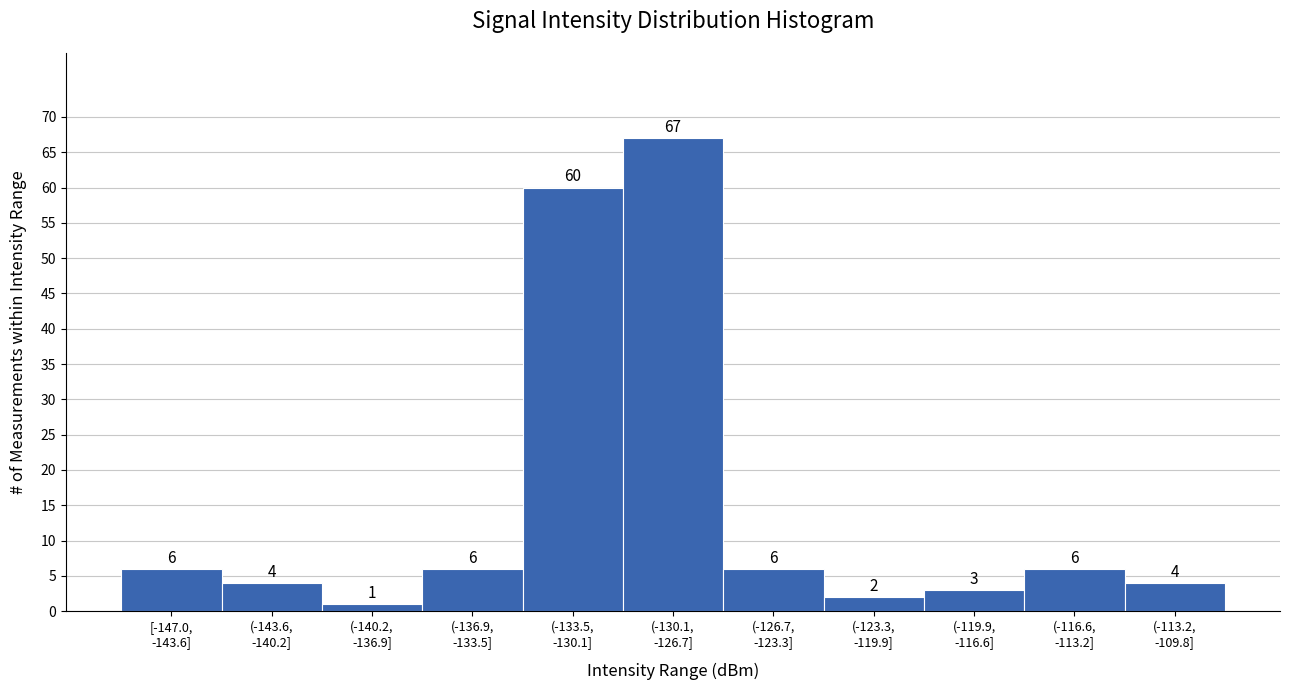

Reading left to right, what are all the values shown in this chart?

6	4	1	6	60	67	6	2	3	6	4